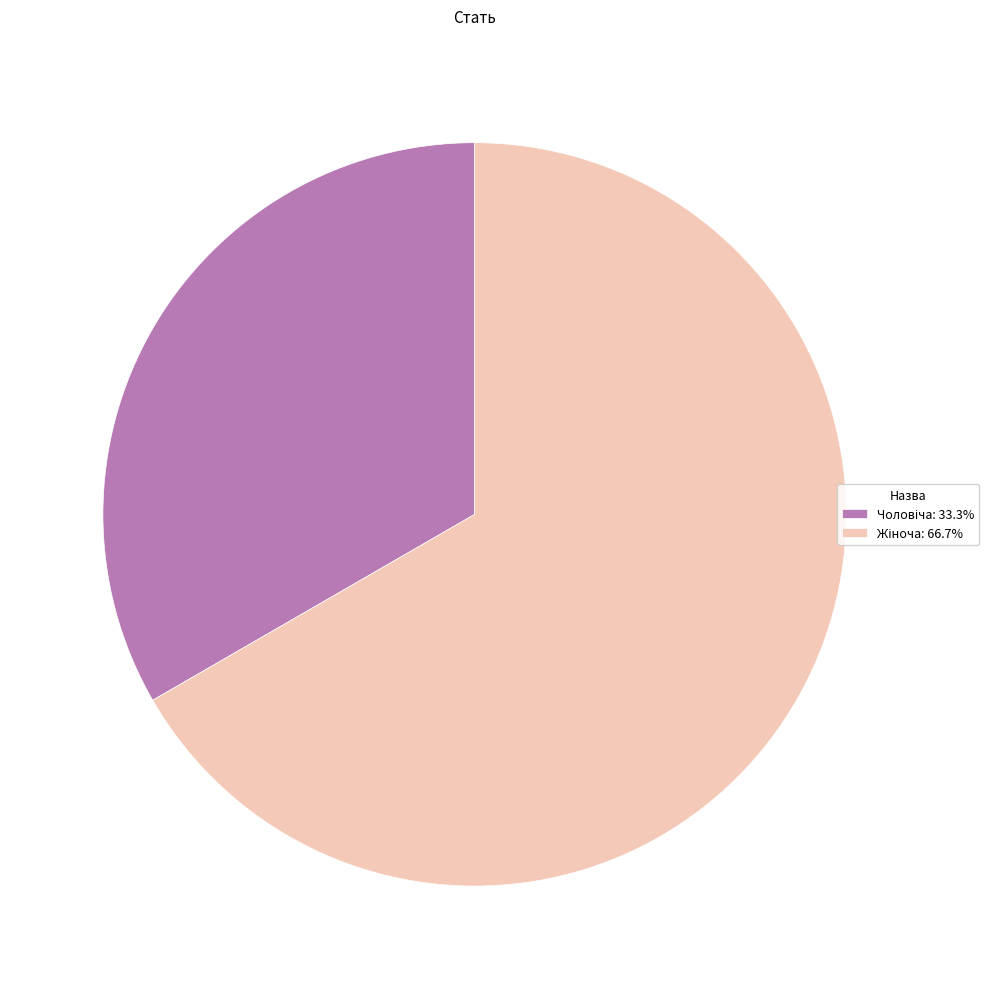

Is there any slice that represents more than half of the pie?

Yes